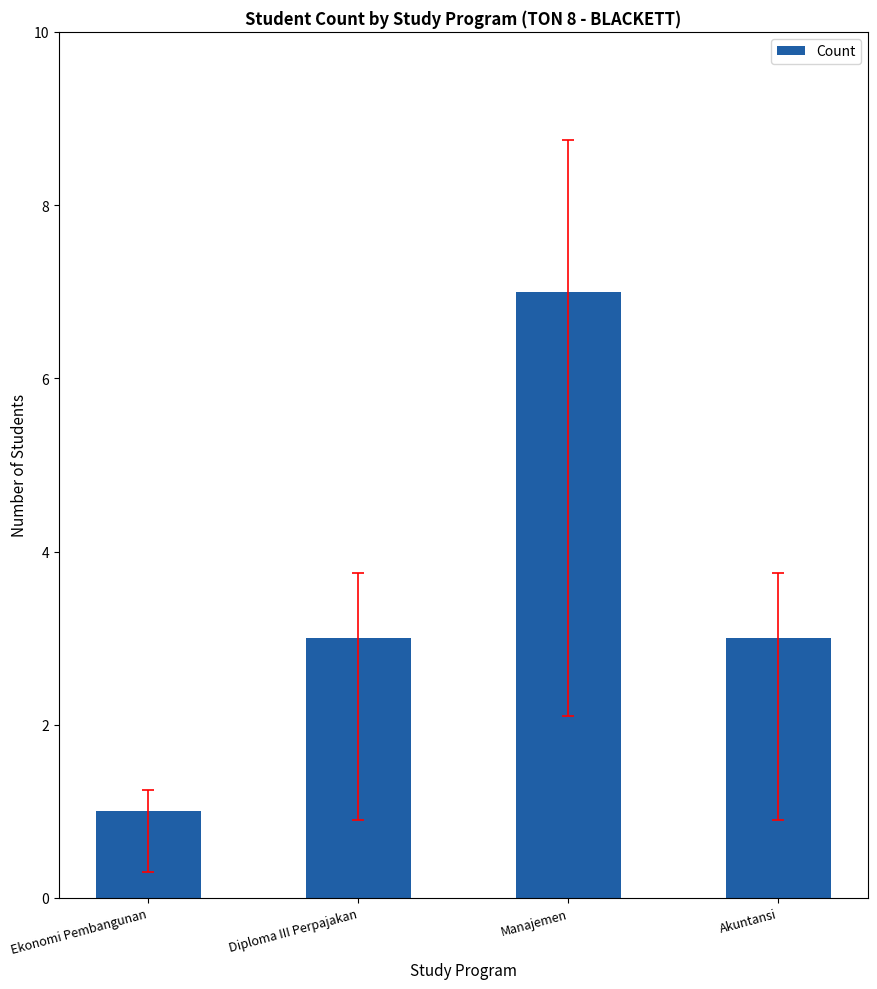

Reading right to left, list all the values displayed in this chart.

3	7	3	1